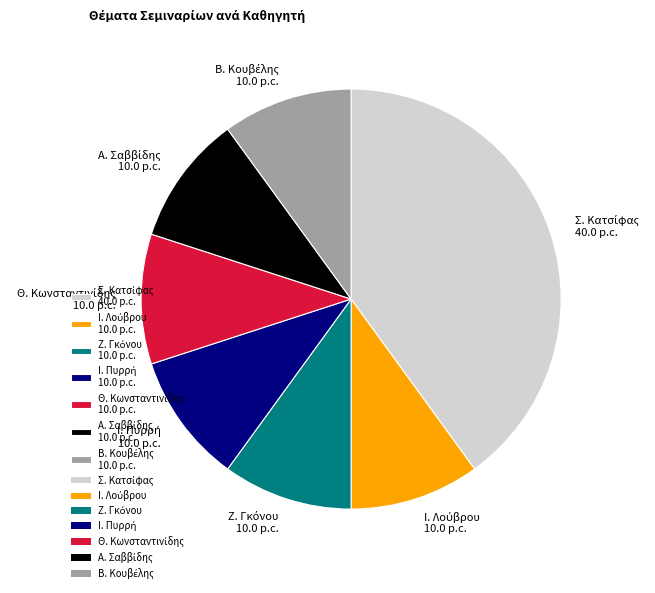

Does any single category account for the majority?

No